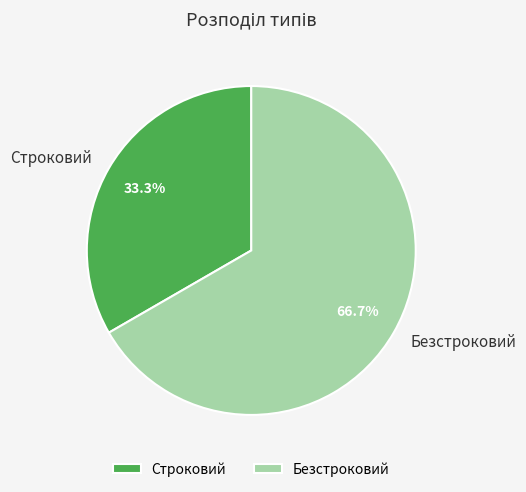

What is the smallest slice in the pie chart?

Строковий